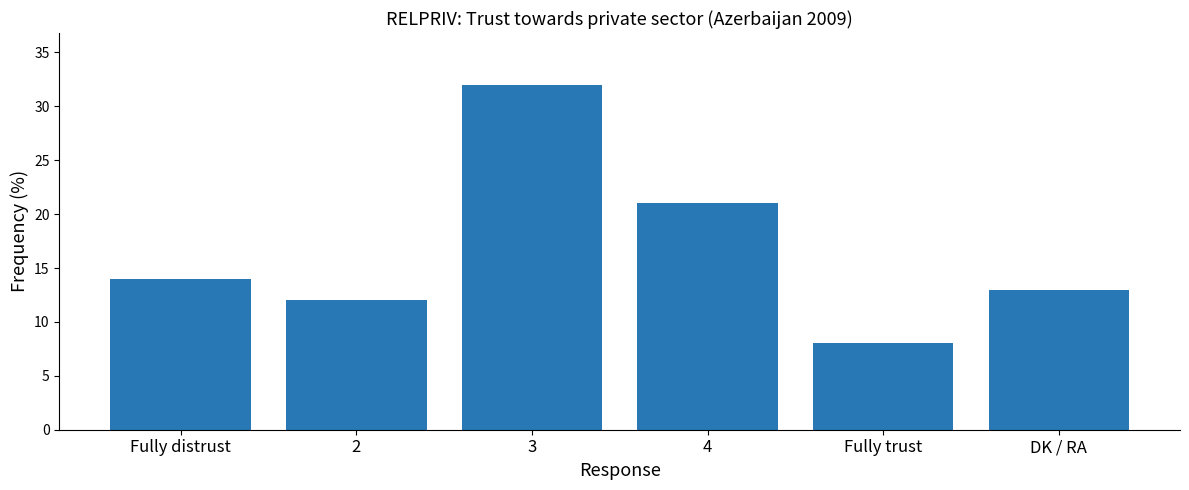

Reading left to right, transcribe all the data shown in this chart.

14	12	32	21	8	13